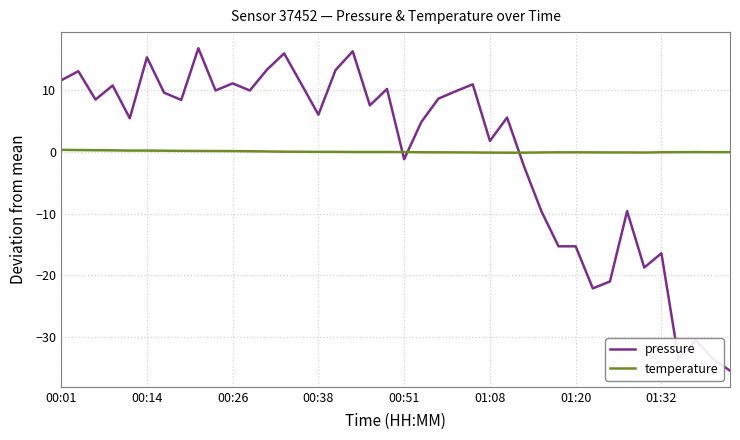

List the series in order of their peak value, lowest first.

temperature, pressure